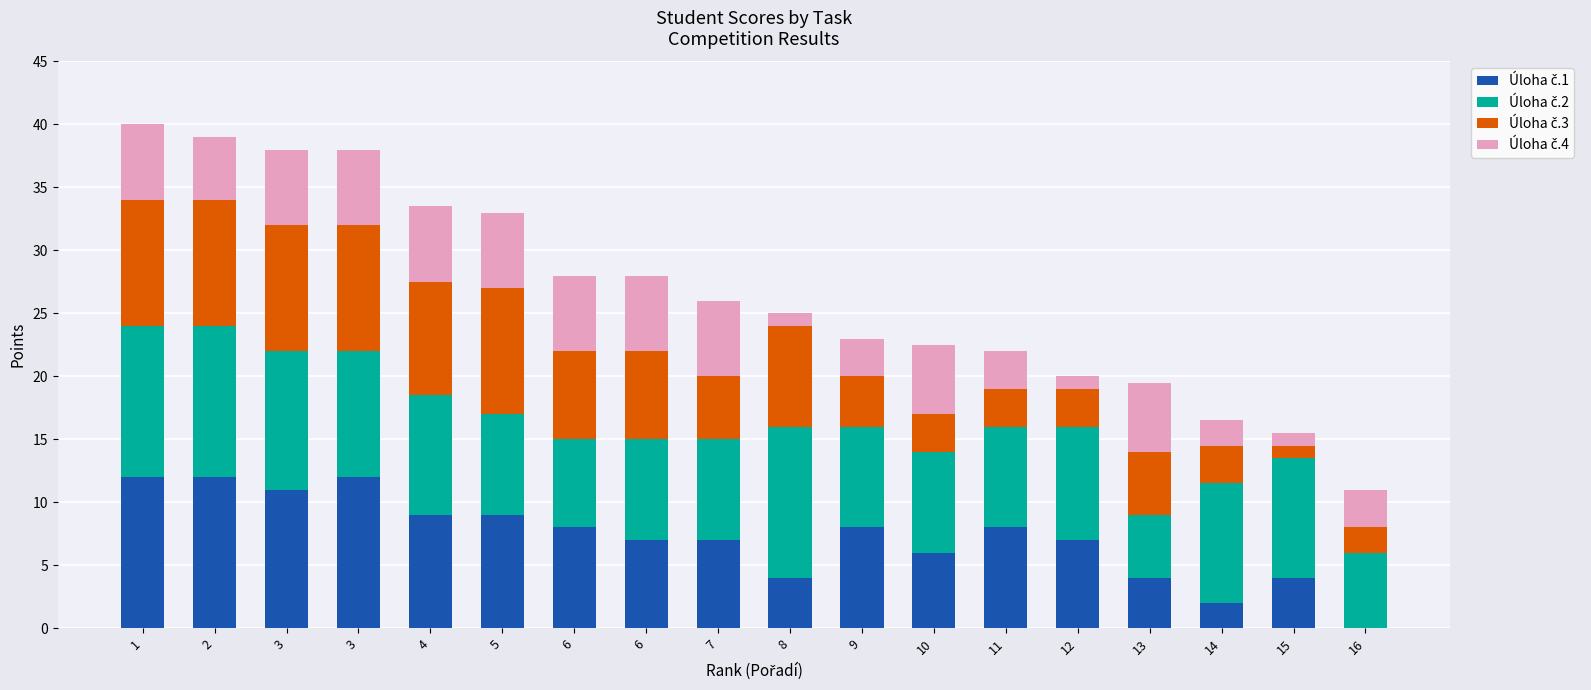

Is it true that Úloha č.1 equals 3.5 at 9?

False